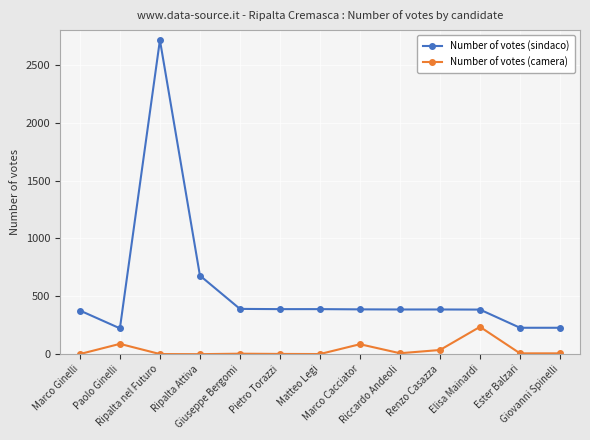

What is the value of the Number of votes (sindaco) point at the 8th from the left?

387